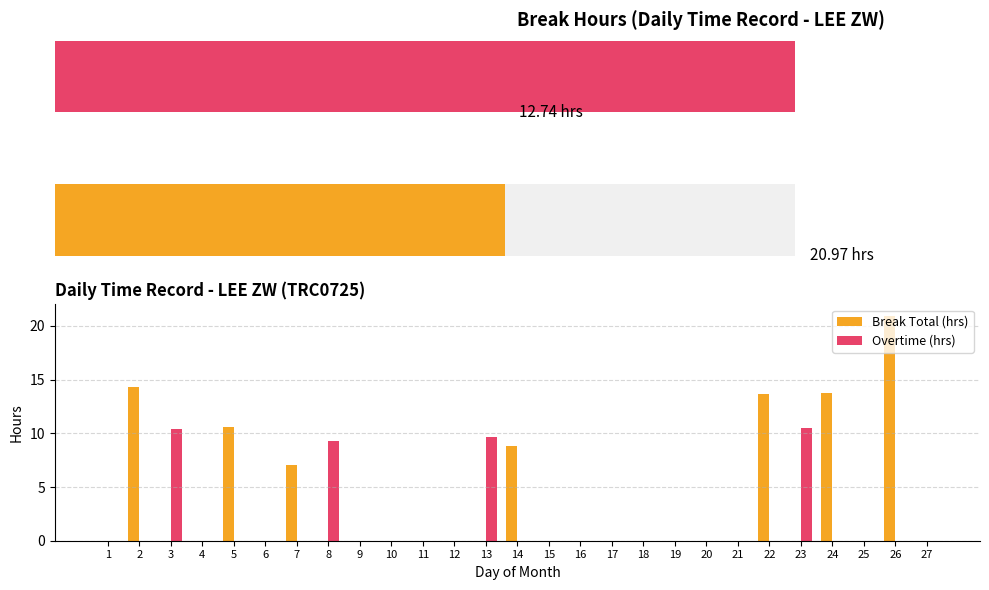

The Break Total (hrs) series shows 12.0 at 9. True or false?

False